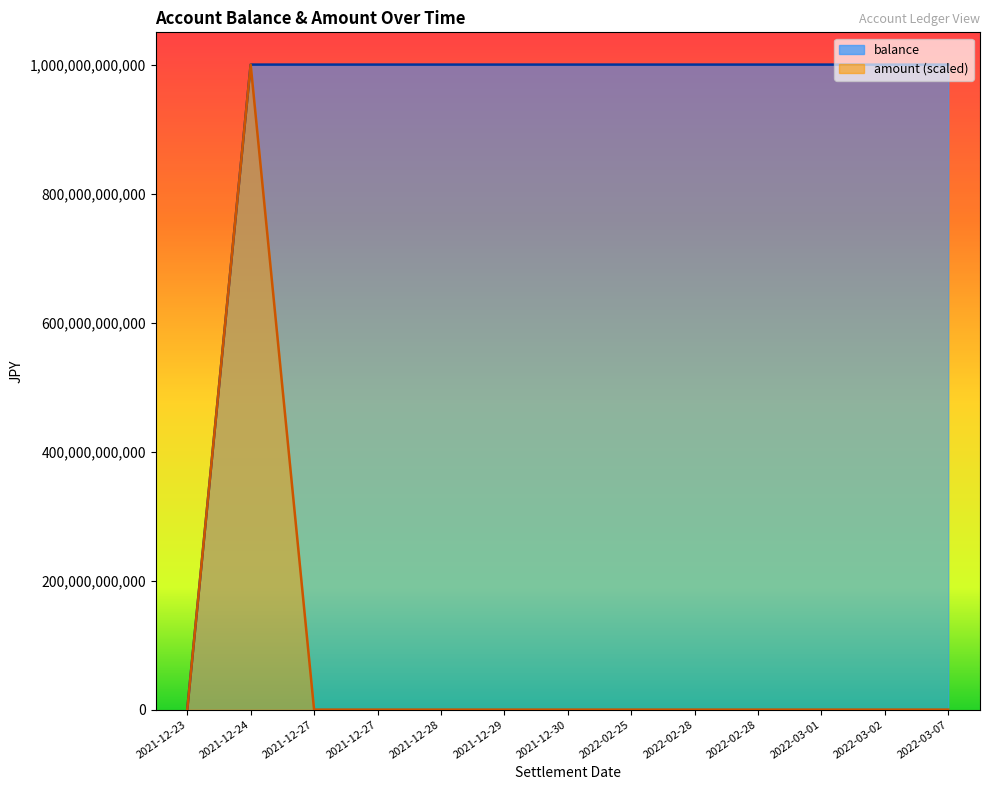

What is the total value across all series at 2022-03-01?

1000000250001.2